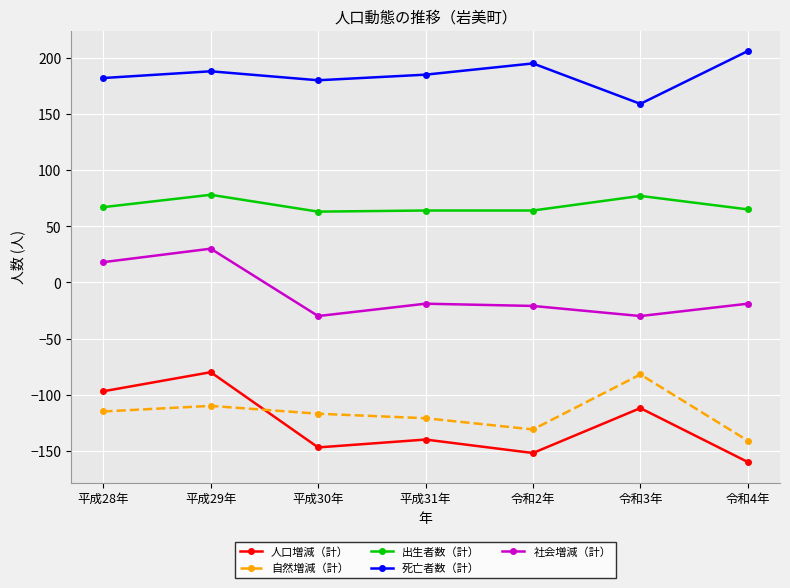

The value of 死亡者数（計） at 令和3年 is 159. True or false?

True